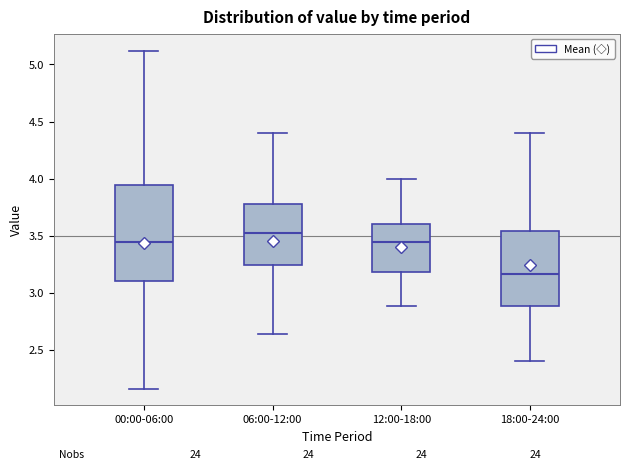

Which box's median line is the highest?

06:00-12:00